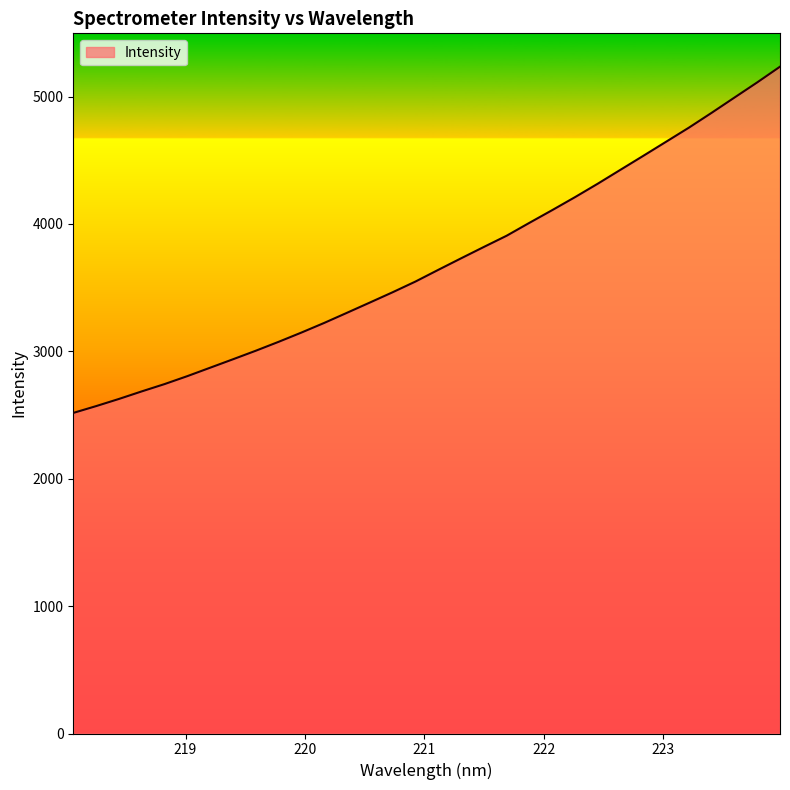

What is the greatest value displayed?

5234.6